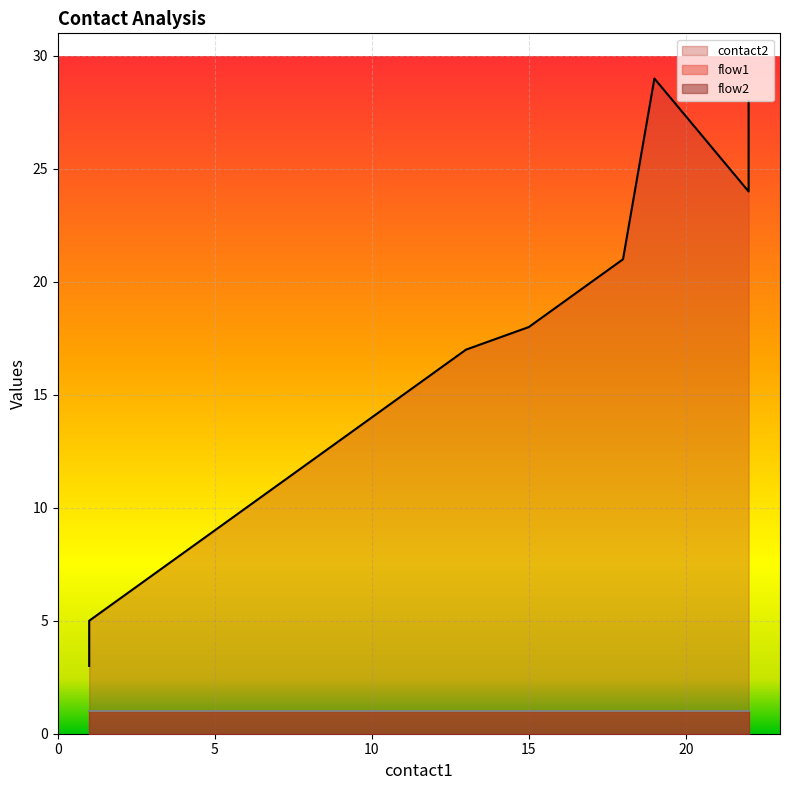

Reading left to right, list all the values displayed in this chart.

contact2: 3	5	6	7	8	9	10	11	12	13	16	17	18	19	21	24	25	26	28	29
flow1: 1	1	1	1	1	1	1	1	1	1	1	1	1	1	1	1	1	1	1	1
flow2: 1	1	1	1	1	1	1	1	1	1	1	1	1	1	1	1	1	1	1	1